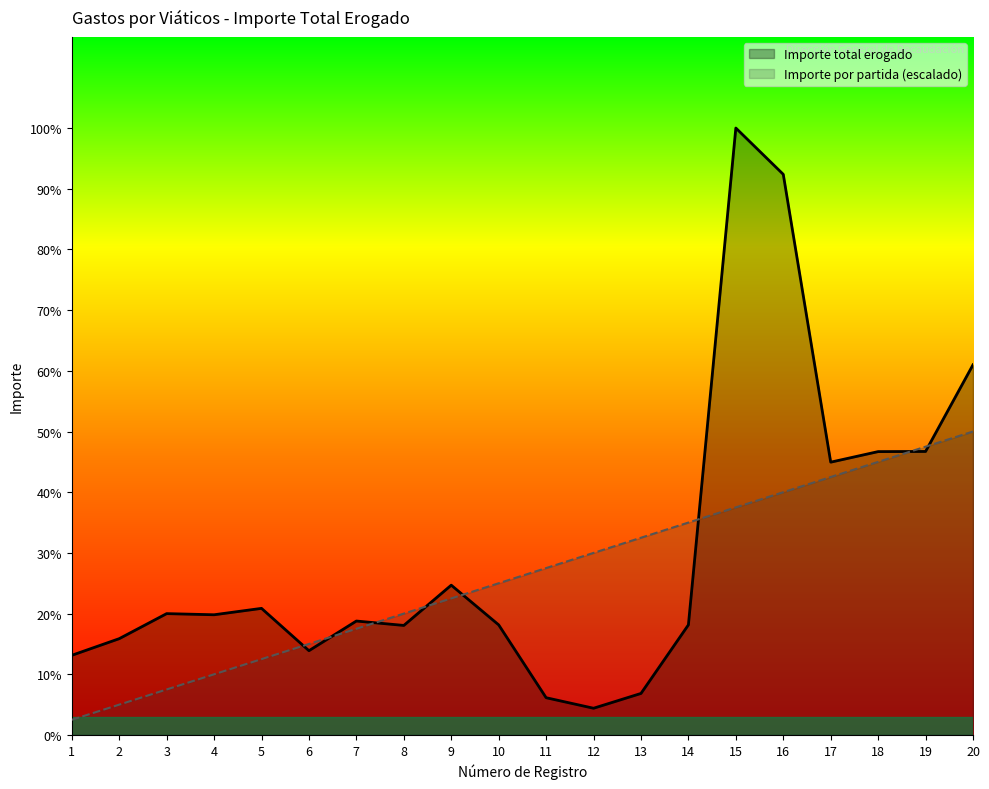

What is the difference between the second highest and minimum values in the Importe por partida series?

3839.4